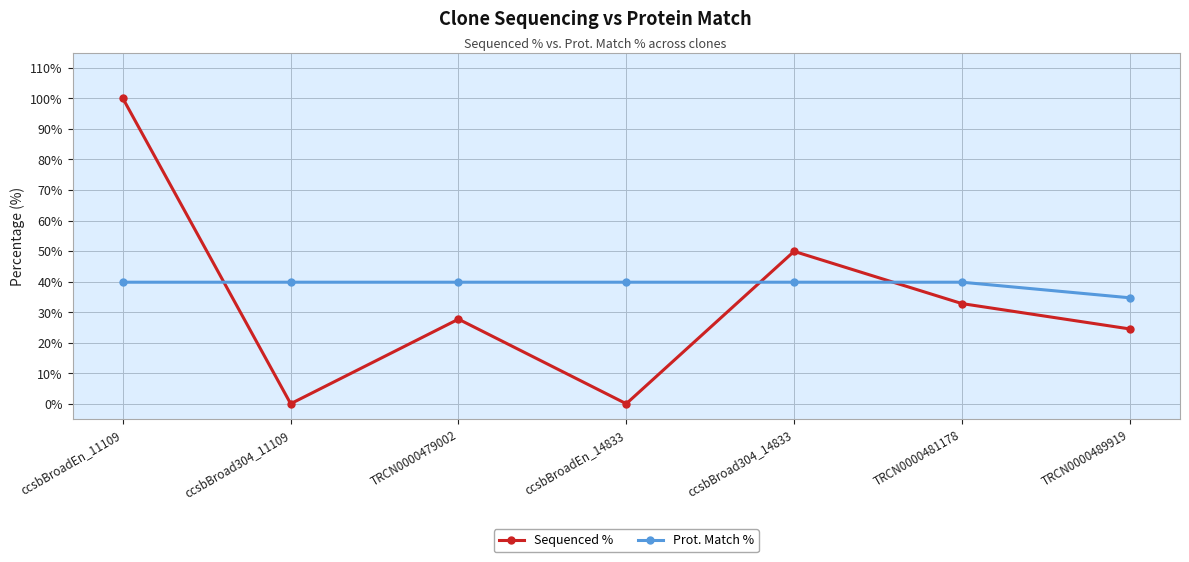

Is the value of Prot. Match % at ccsbBroadEn_11109 greater than the value of Sequenced % at TRCN0000479002?

Yes